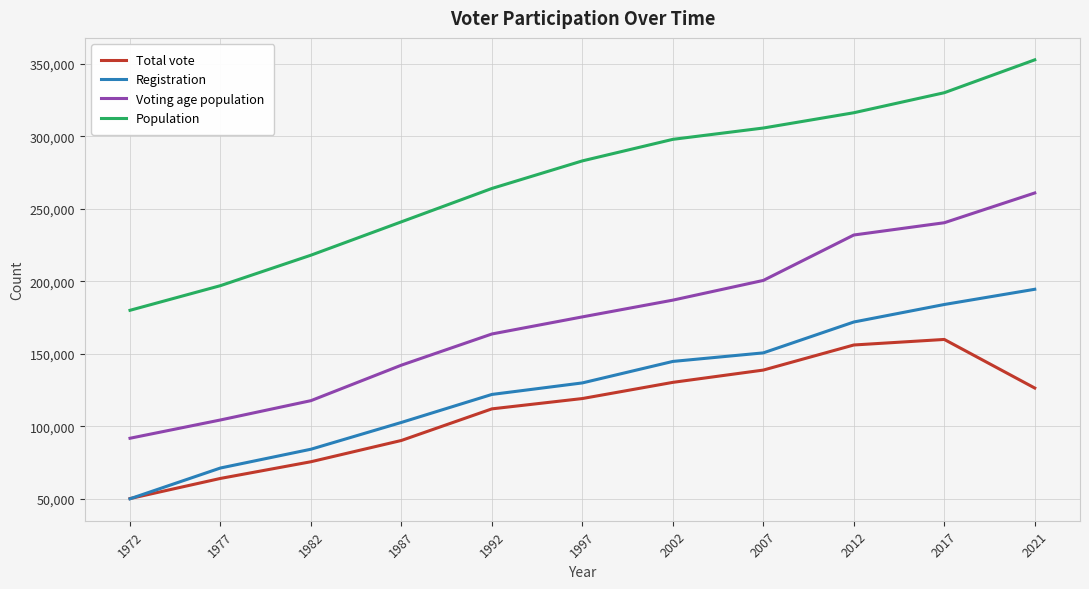

Rank the series at 2021 from highest to lowest value.

Population, Voting age population, Registration, Total vote